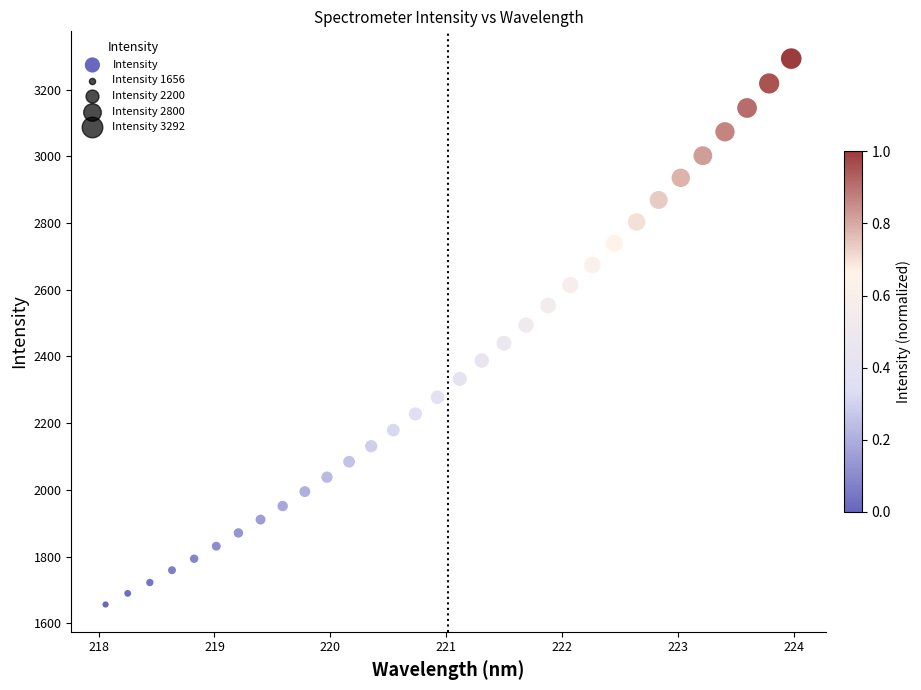

What is the range of X values (max minus min)?

5.9